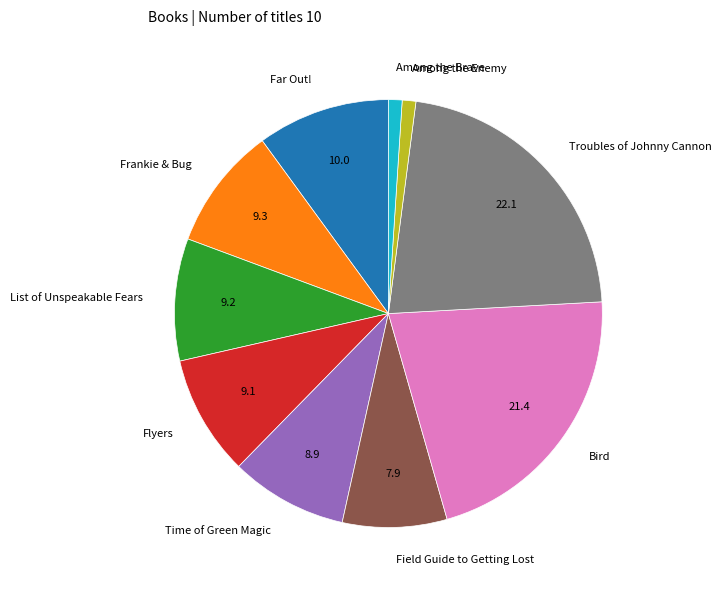

Is there any slice that represents more than half of the pie?

No